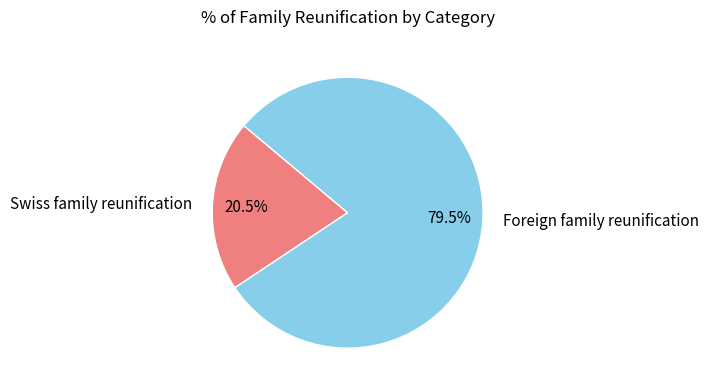

Which category has the biggest portion of the pie?

Foreign family reunification